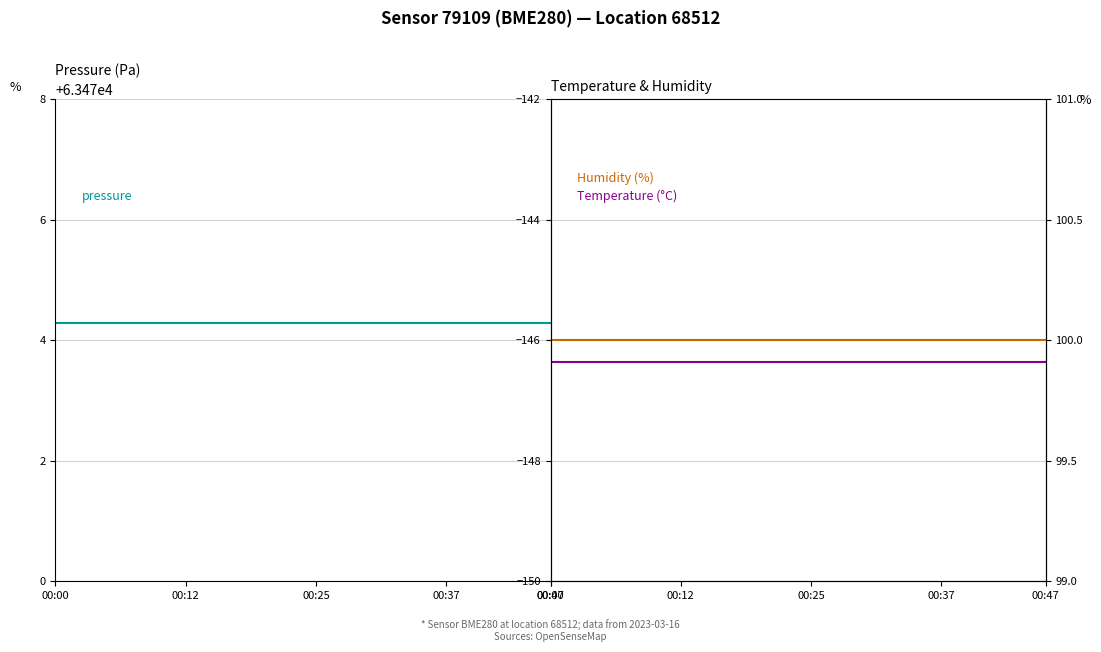

Reading left to right, what are all the values shown in this chart?

pressure: 63474.3	63474.3	63474.3	63474.3	63474.3	63474.3	63474.3	63474.3	63474.3	63474.3	63474.3	63474.3	63474.3	63474.3	63474.3	63474.3	63474.3	63474.3	63474.3	63474.3
temperature: -146.4	-146.4	-146.4	-146.4	-146.4	-146.4	-146.4	-146.4	-146.4	-146.4	-146.4	-146.4	-146.4	-146.4	-146.4	-146.4	-146.4	-146.4	-146.4	-146.4
humidity: 100.0	100.0	100.0	100.0	100.0	100.0	100.0	100.0	100.0	100.0	100.0	100.0	100.0	100.0	100.0	100.0	100.0	100.0	100.0	100.0